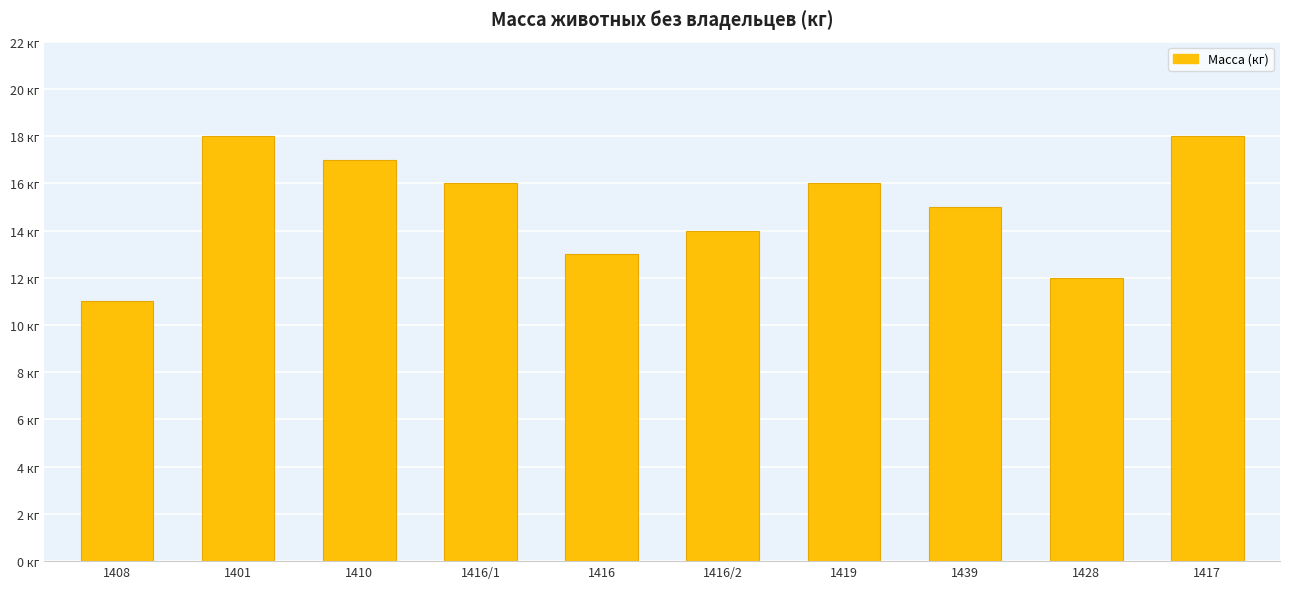

The value at 1419 is 16. True or false?

True